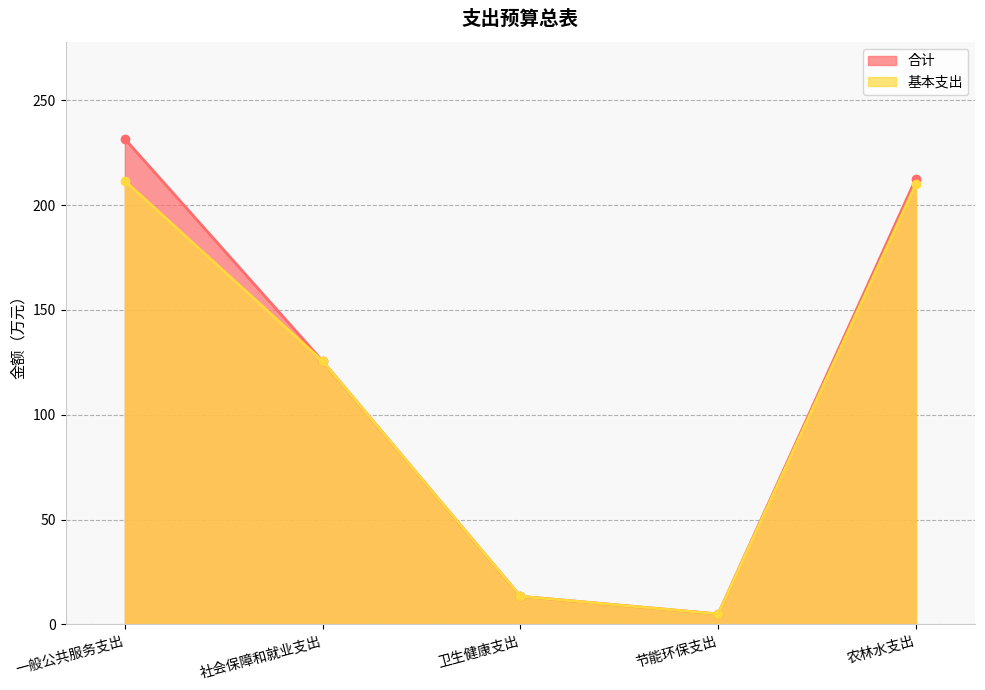

What are all the series names shown in the legend?

合计, 基本支出